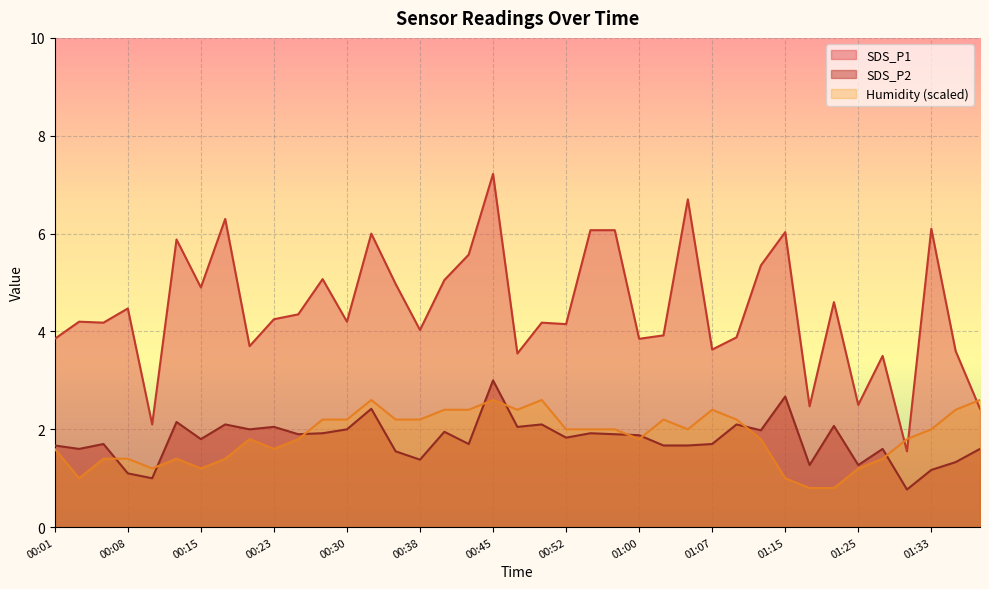

Rank the categories by SDS_P1 value from highest to lowest.

00:45, 01:05, 00:18, 01:33, 00:55, 00:57, 01:15, 00:33, 00:13, 00:42, 01:13, 00:28, 00:40, 00:35, 00:15, 01:20, 00:08, 00:25, 00:23, 00:03, 00:30, 00:06, 00:50, 00:52, 00:38, 01:02, 01:10, 00:01, 01:00, 00:20, 01:07, 01:35, 00:47, 01:28, 01:25, 01:18, 01:38, 00:10, 01:30